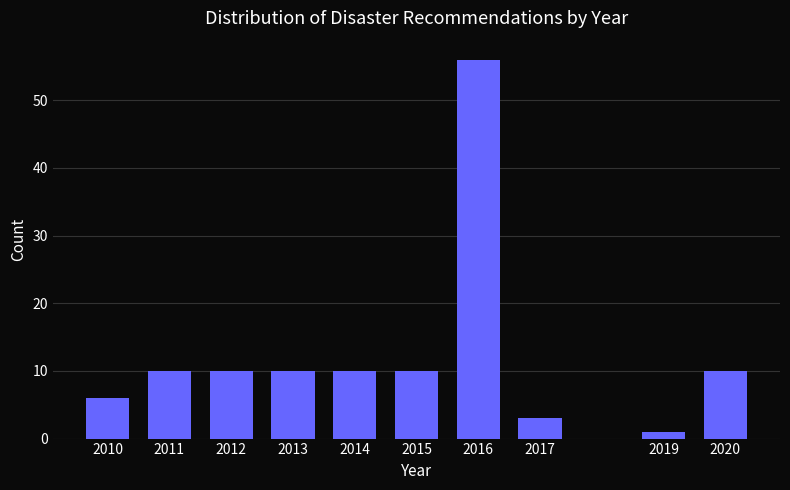

Reading left to right, transcribe all the data shown in this chart.

2010=6	2011=10	2012=10	2013=10	2014=10	2015=10	2016=56	2017=3	2019=1	2020=10